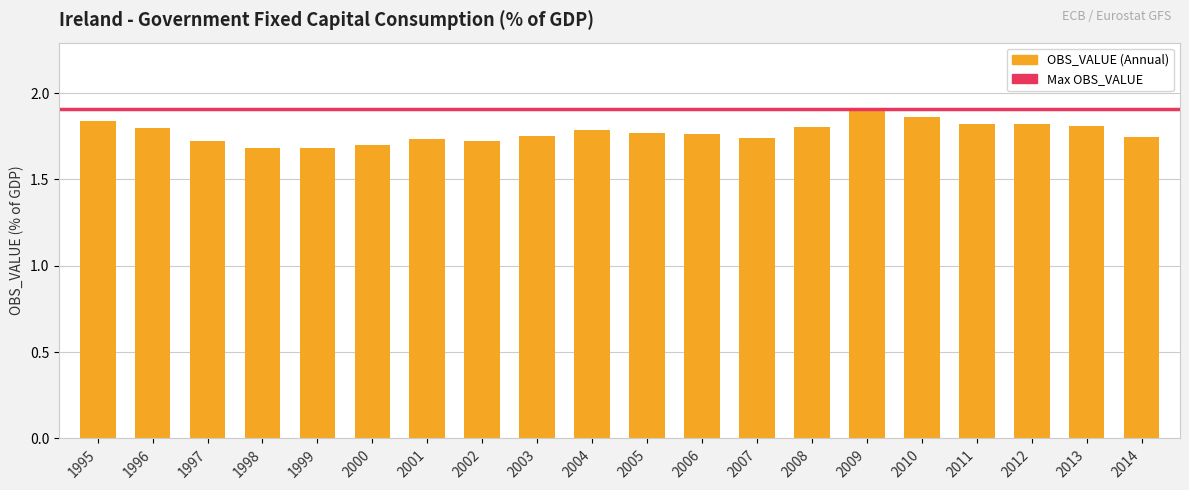

How many series are shown in this chart?

1